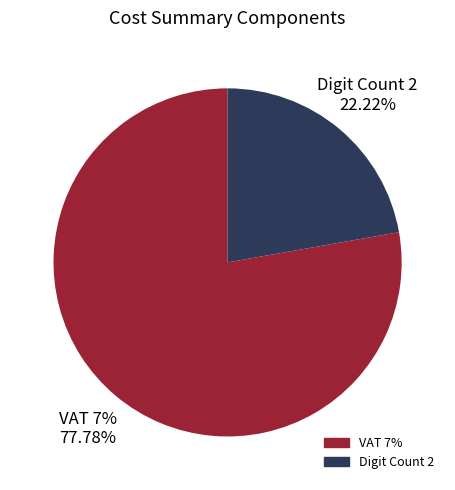

To the nearest percent, what portion does จำนวนเลข 0 กี่หลัก represent?

22%